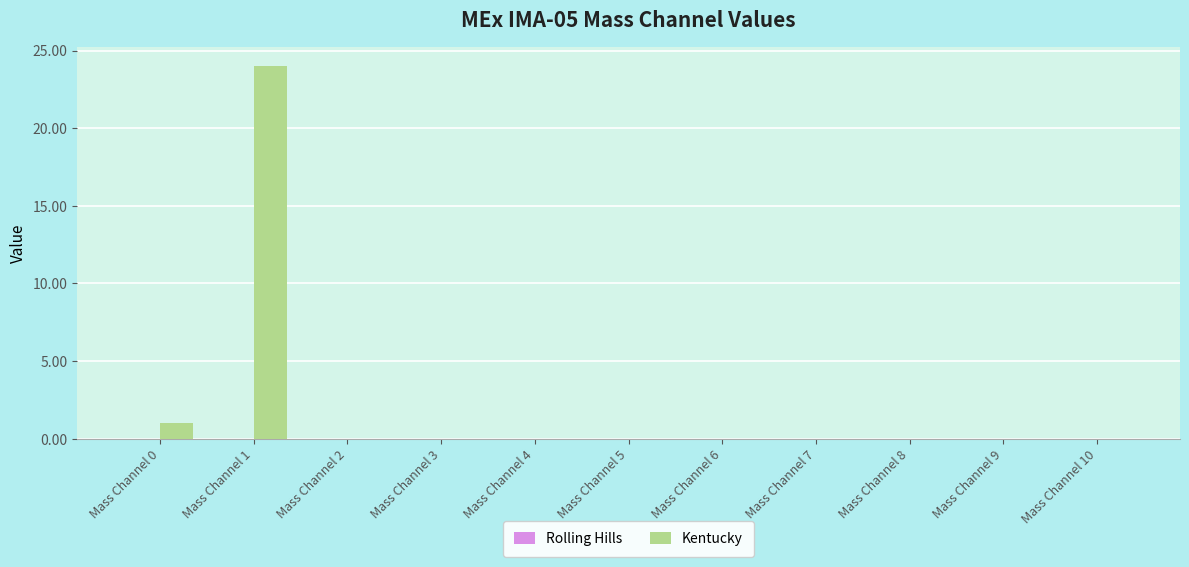

At which label is the value closest to 12?

Mass Channel 0